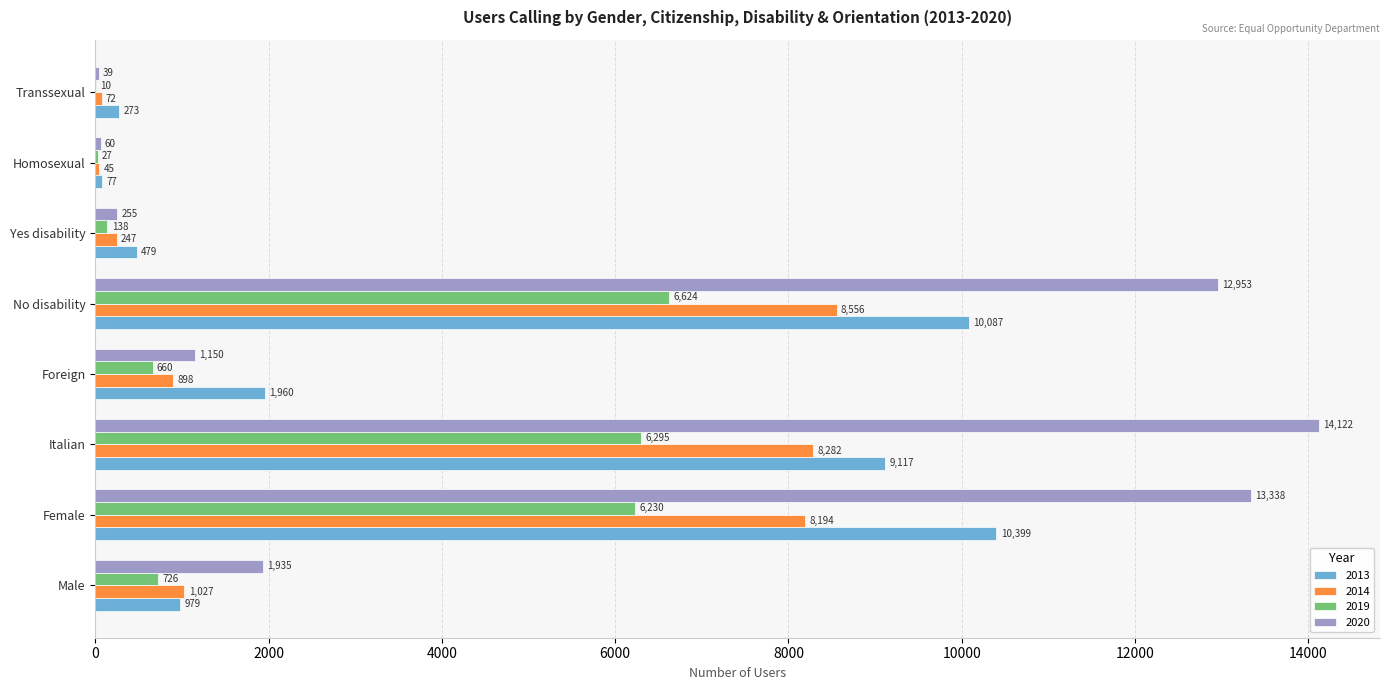

How many distinct data groups are displayed?

4